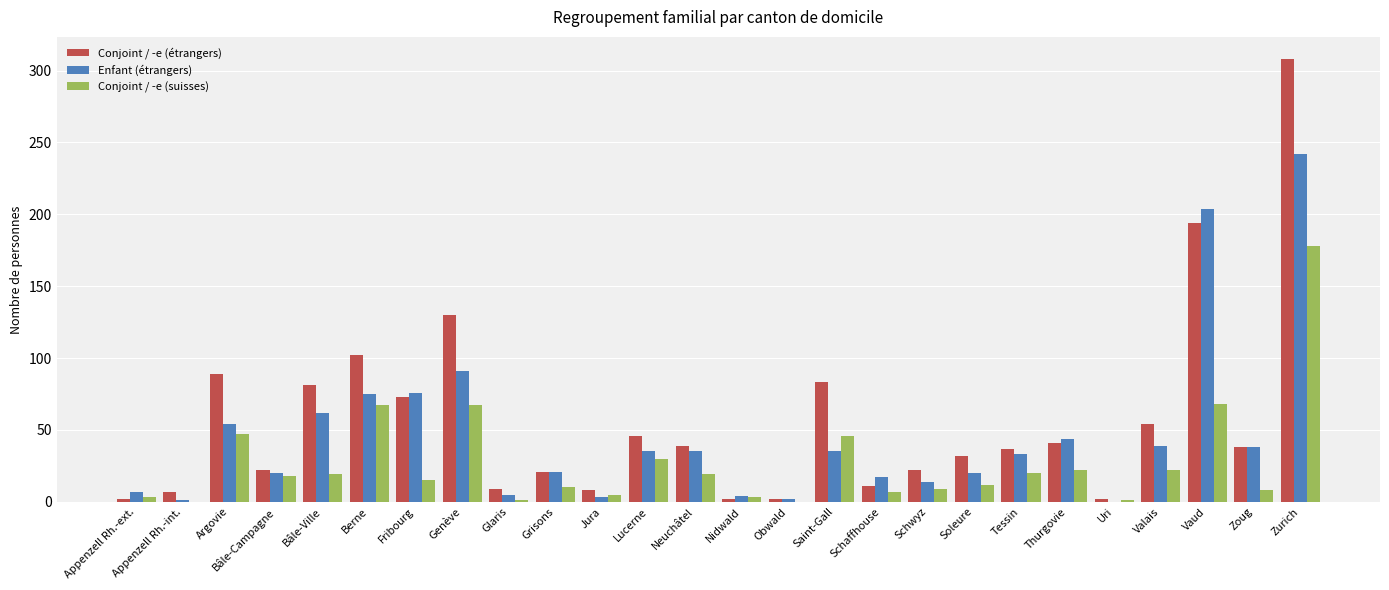

What is the approximate value of Enfant (étrangers) at Bâle-Ville?

62